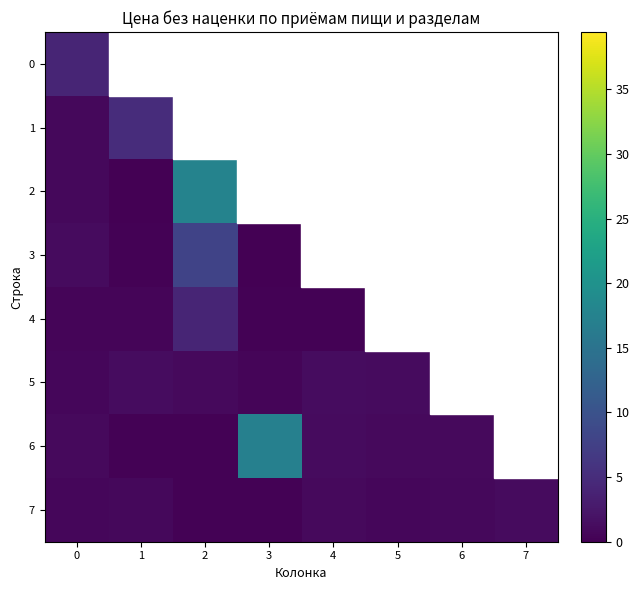

How many series are shown in this chart?

8